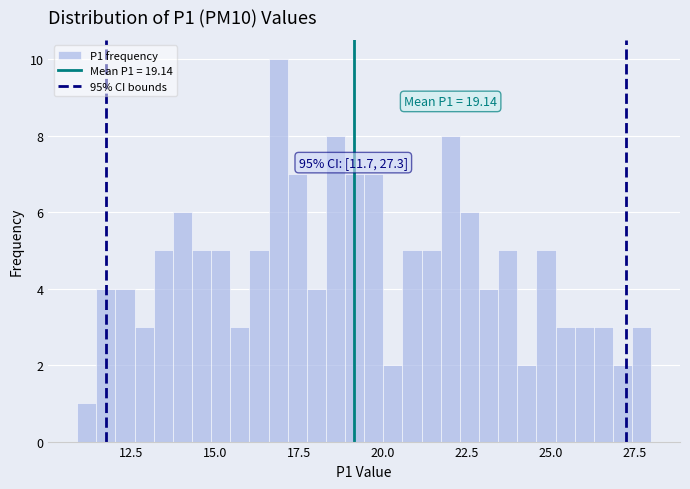

Around what value on the x-axis is the tallest bar? Give the approximate position of its centre, as read against the axis.

17.0